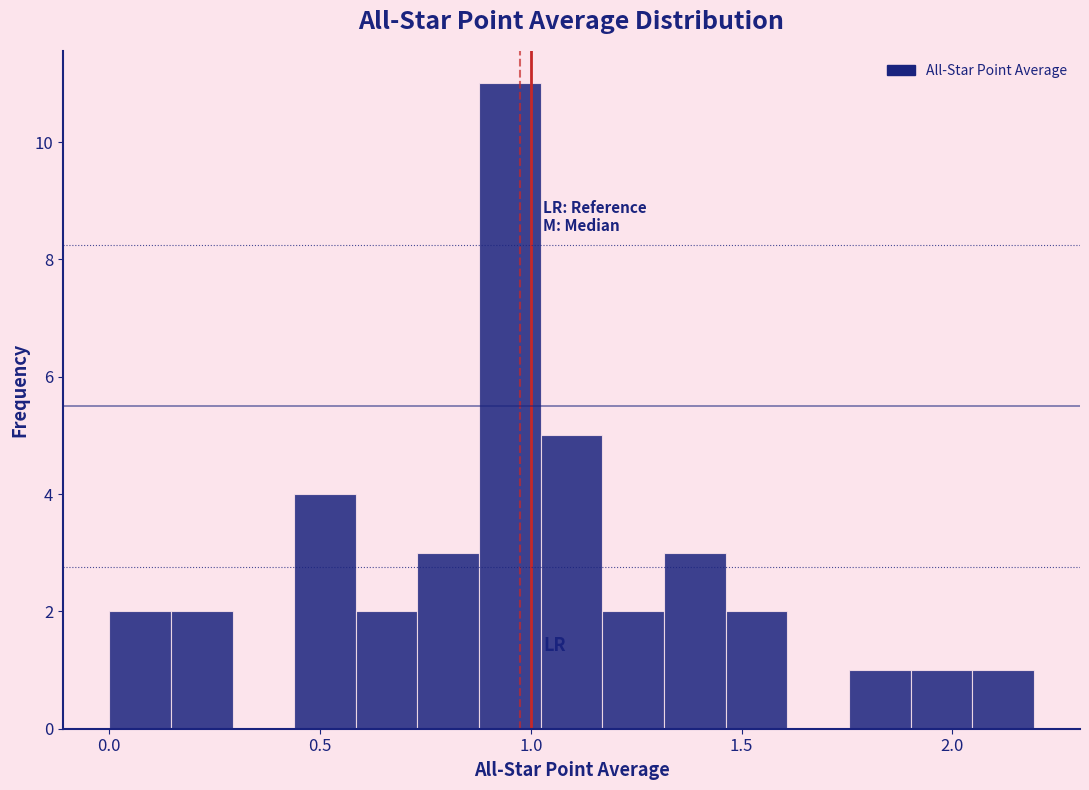

Around what value on the x-axis is the tallest bar? Give the approximate position of its centre, as read against the axis.

0.95